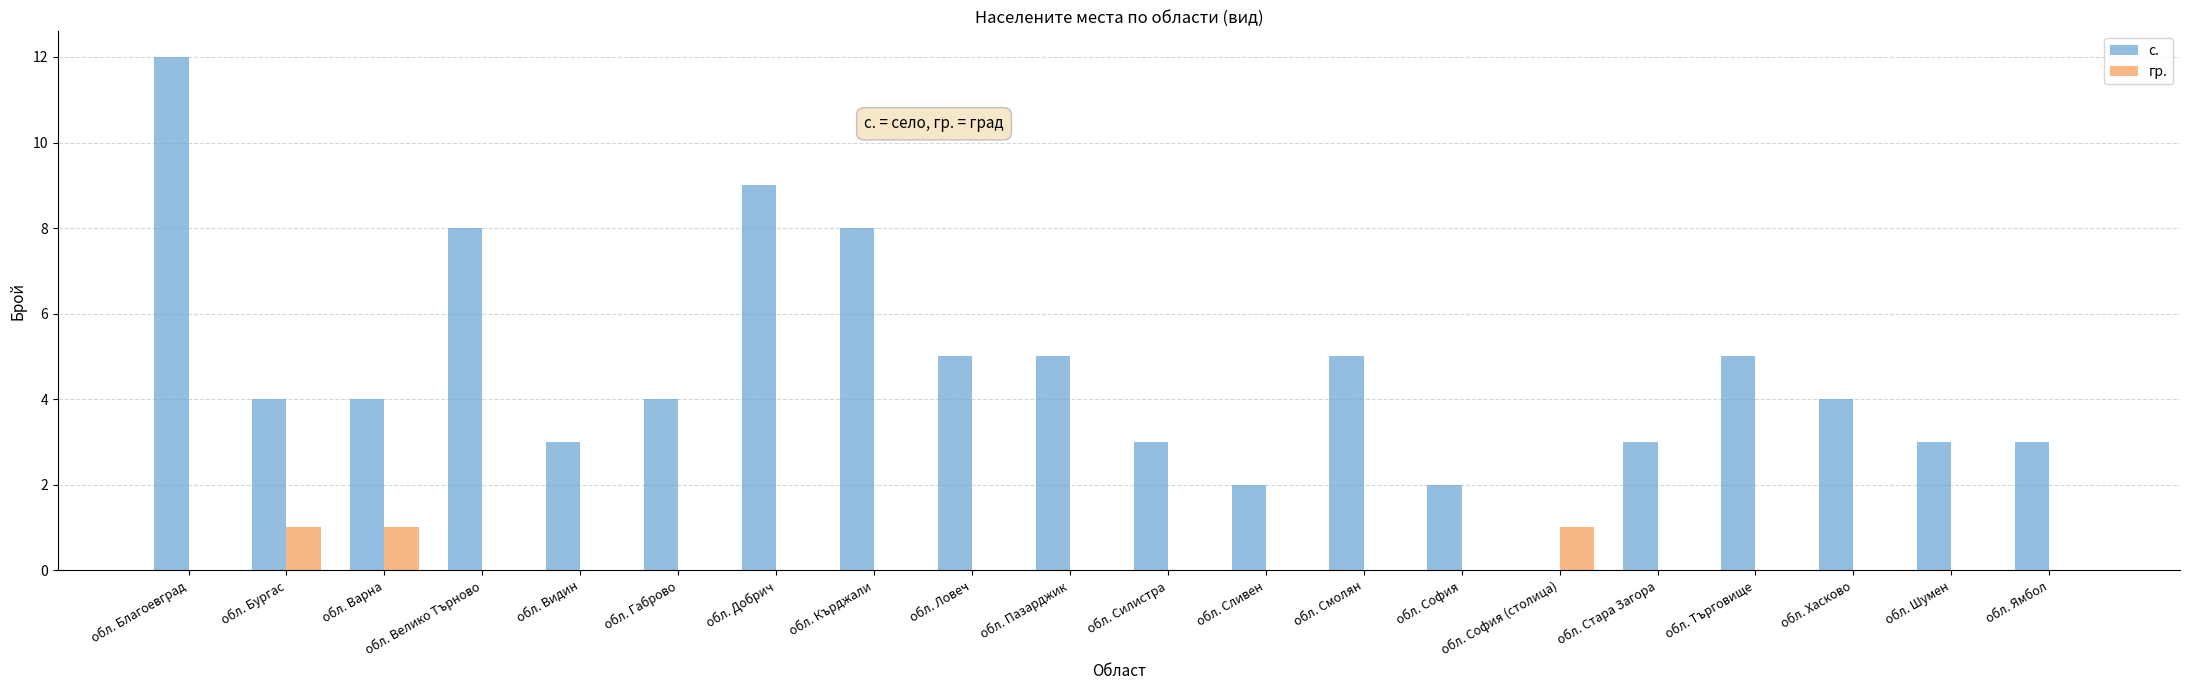

Which series changed the most between обл. Благоевград and обл. Търговище?

с.